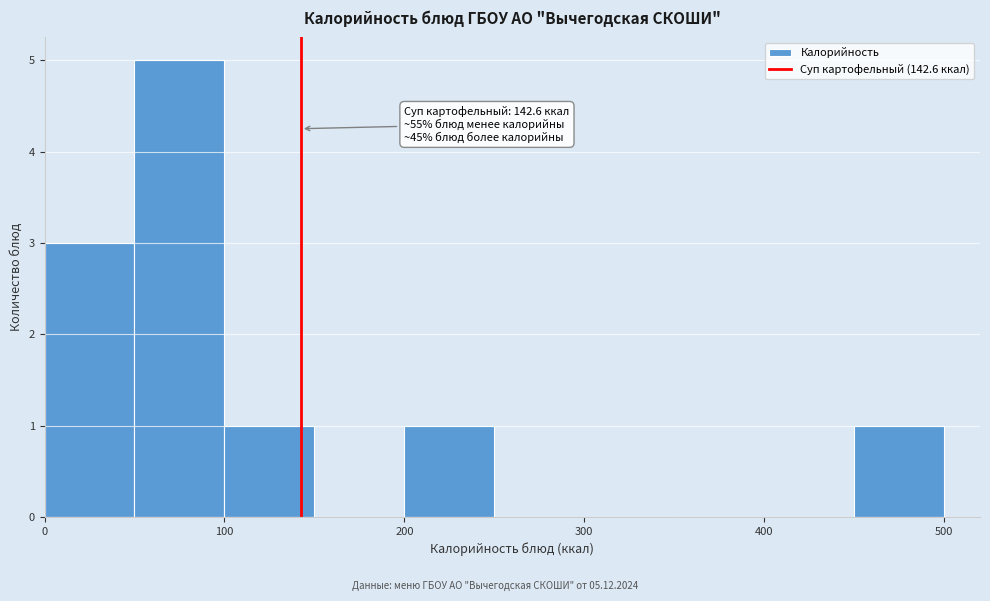

Over which range of the x-axis is the bar tallest?

50 to 100